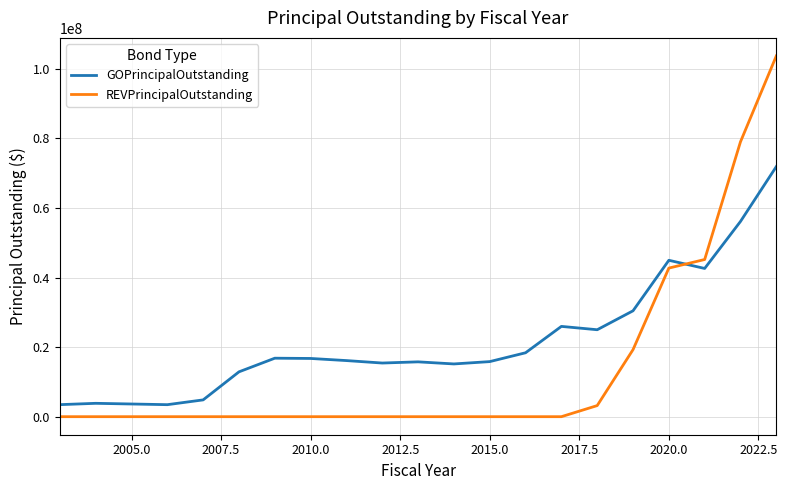

Which series has the largest total across all categories?

GOPrincipalOutstanding